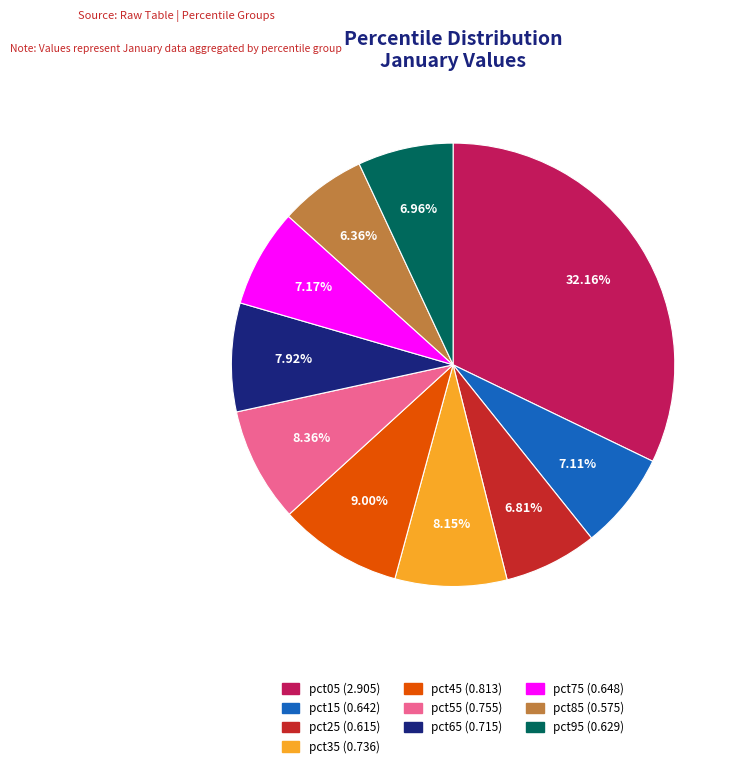

To the nearest percent, what is the average slice percentage?

10%